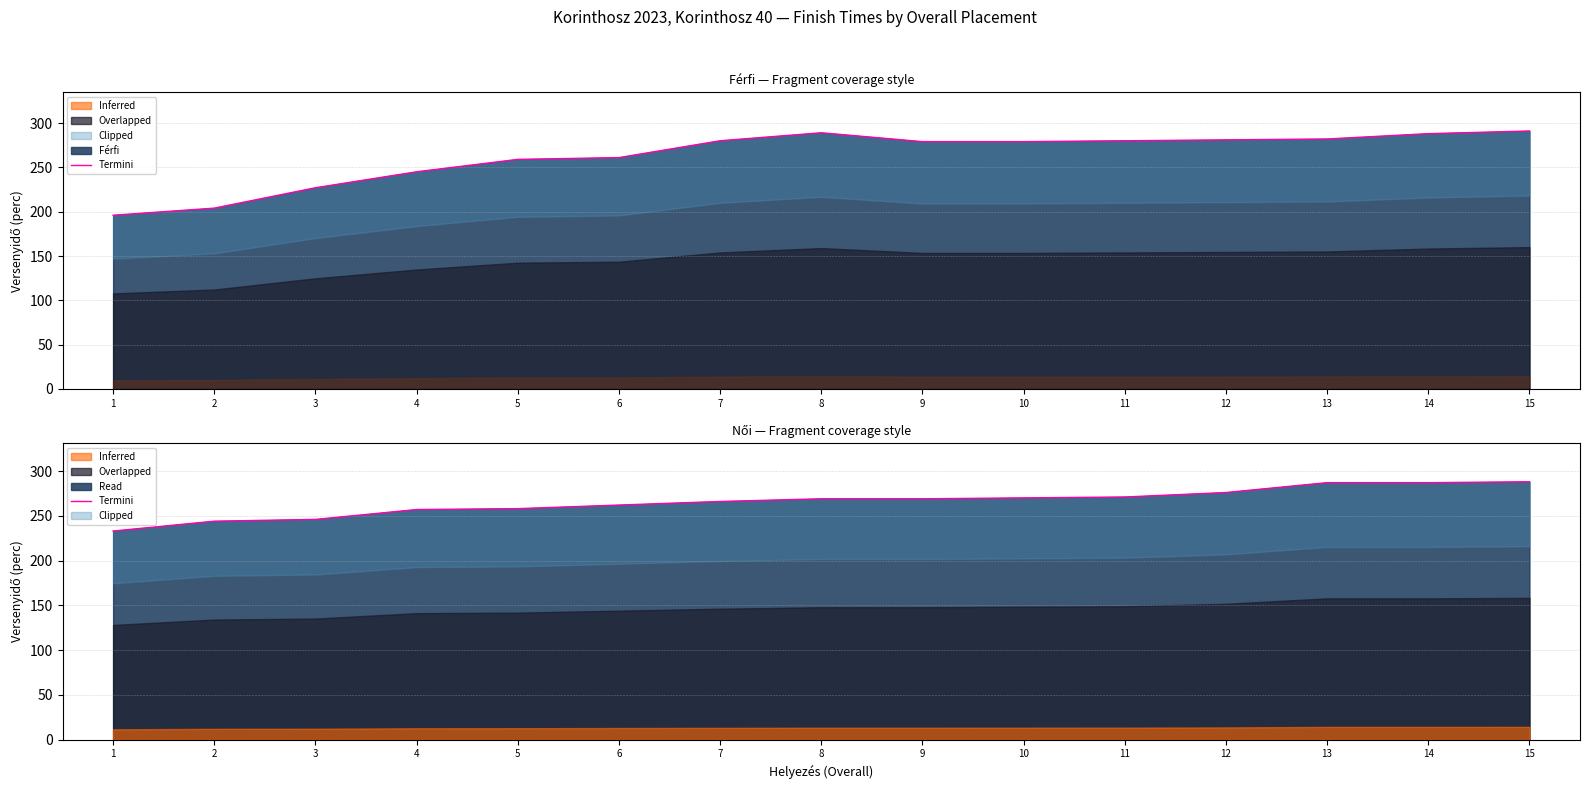

Does the chart display data point markers on the line(s)?

No